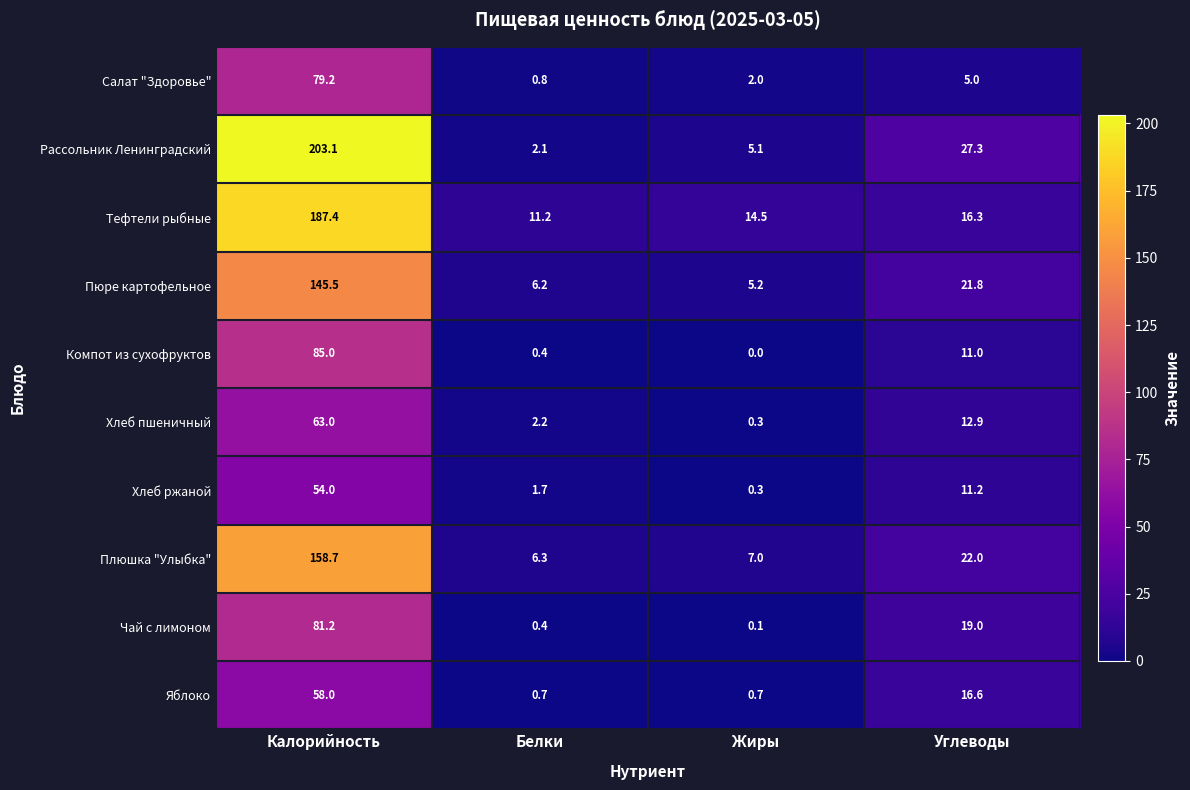

Which series has the largest range (max minus min)?

Рассольник Ленинградский